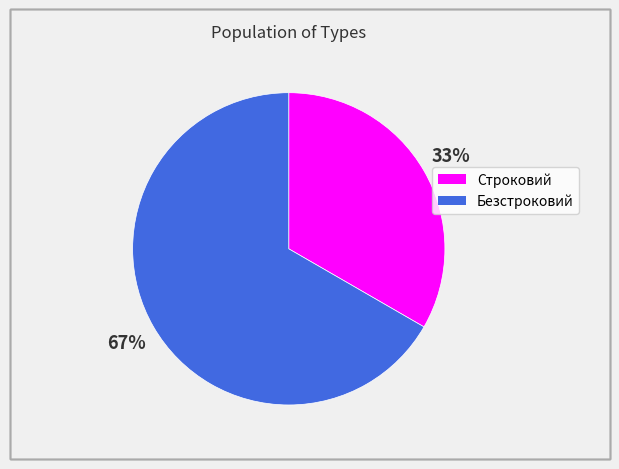

Count the number of slices in the pie.

2